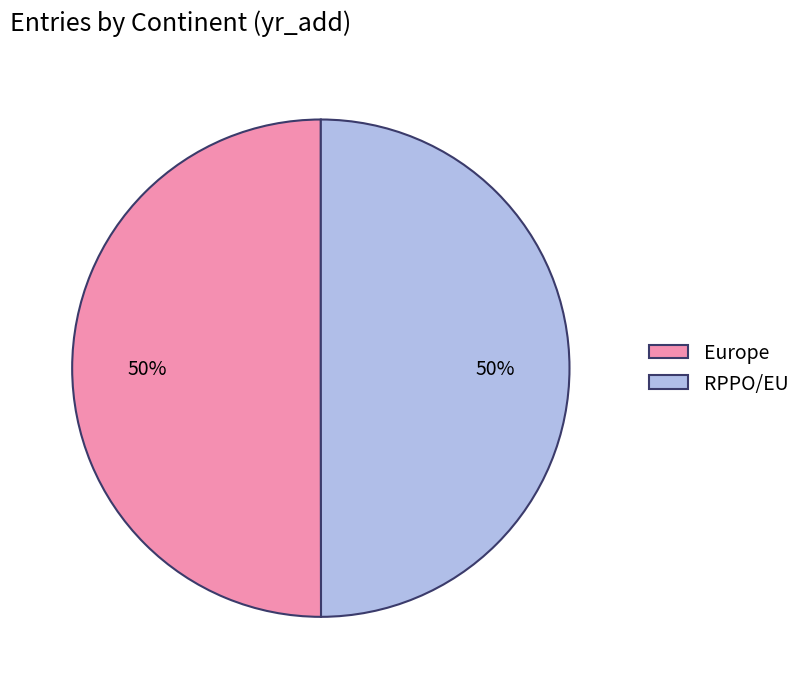

To the nearest percent, what percentage of the pie is RPPO/EU?

50%